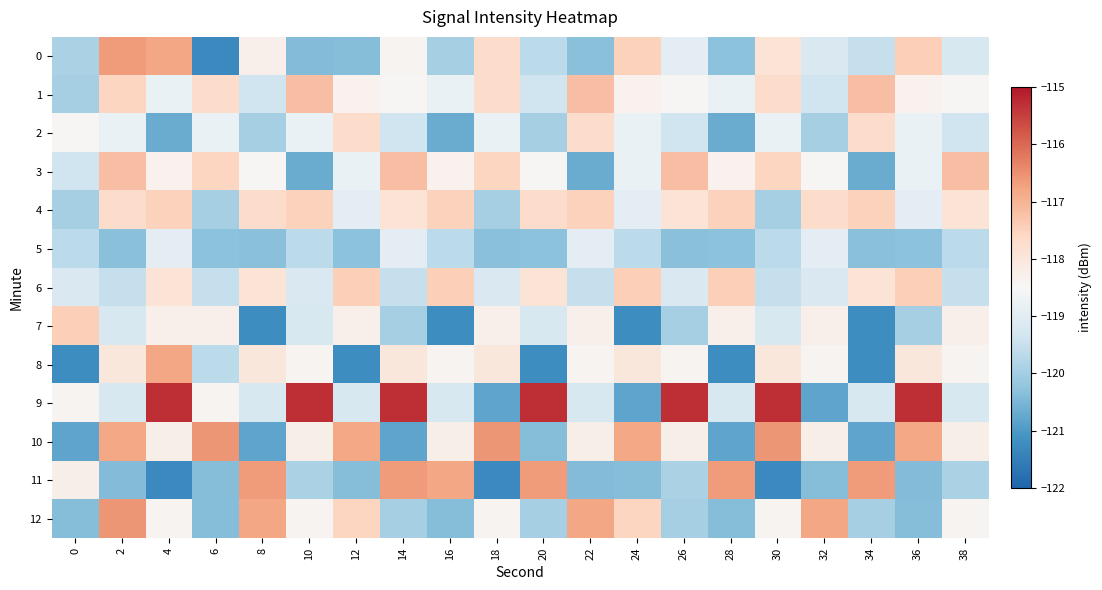

What is the total value across all series at 22?

-1543.2